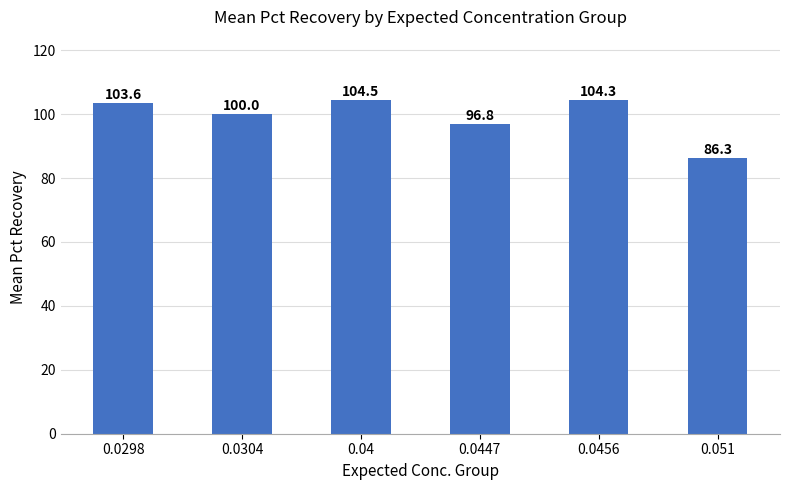

List the labels in order of value, largest first.

0.04, 0.0456, 0.0298, 0.0304, 0.0447, 0.051